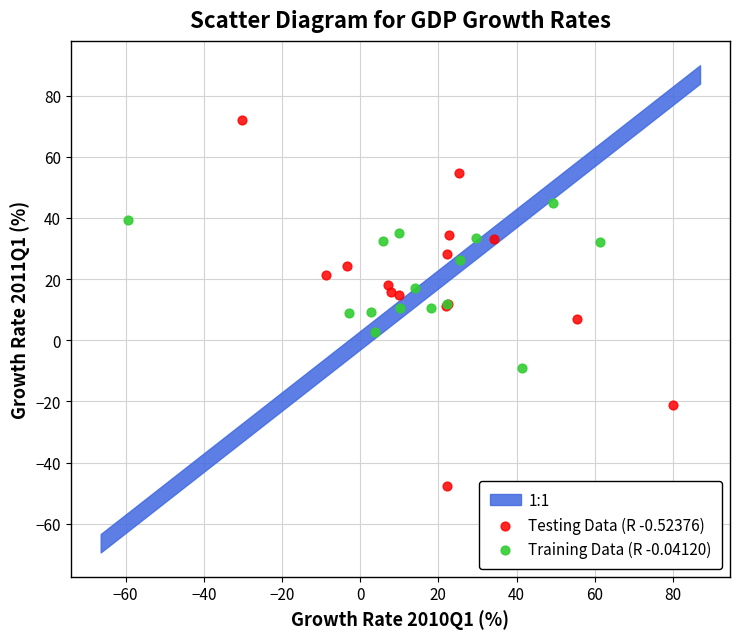

Which series has the widest spread of Y values?

Testing Data (R -0.52376)